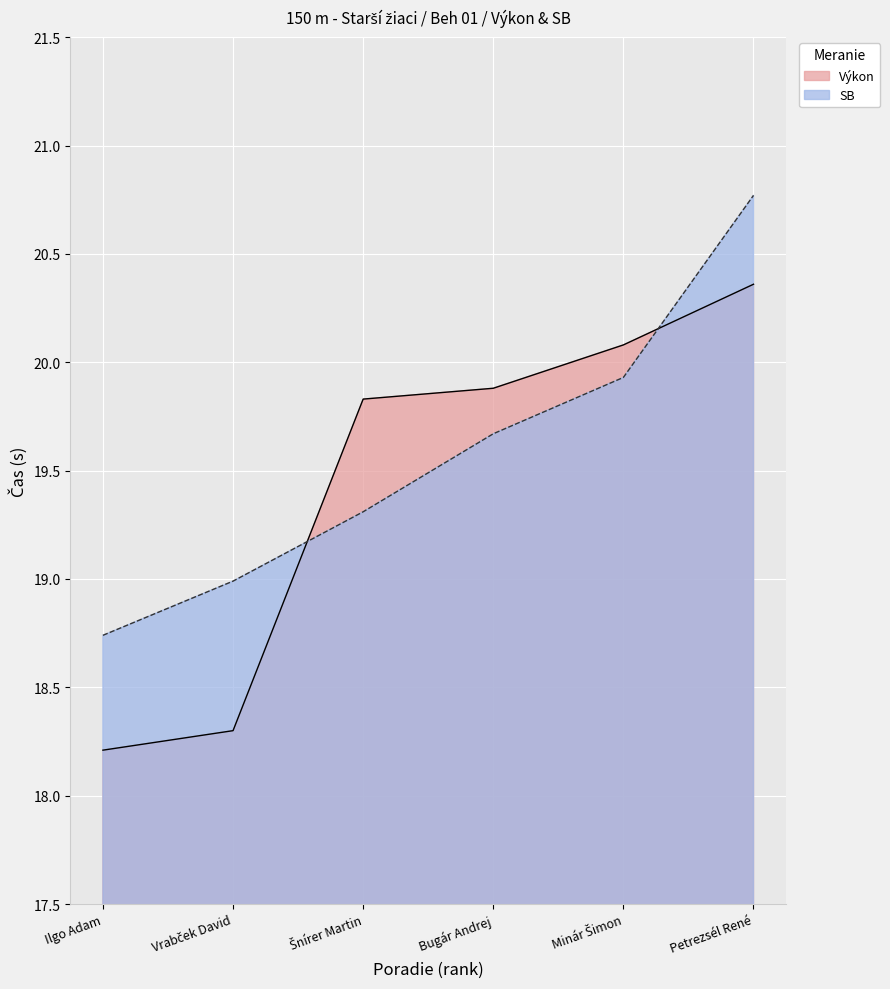

How many lines are shown in the chart?

2